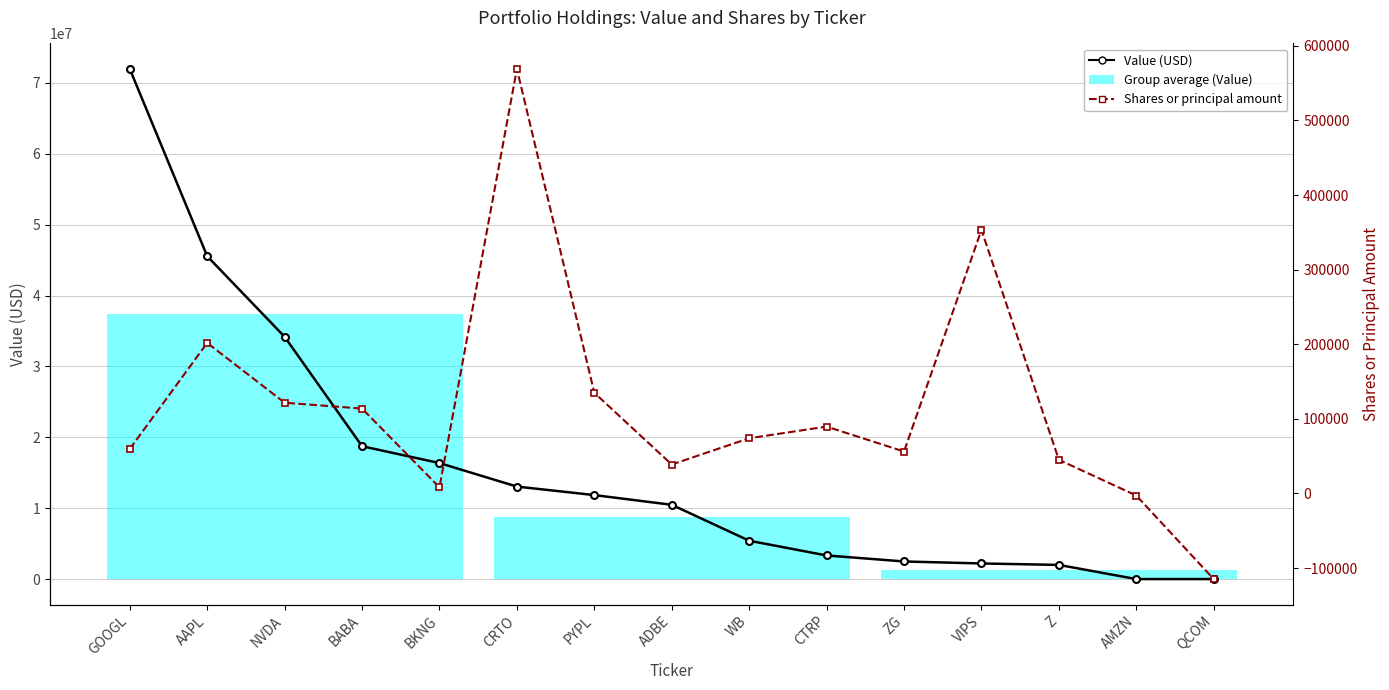

Where is Shares or principal amount nearest to the value 227117?

AAPL